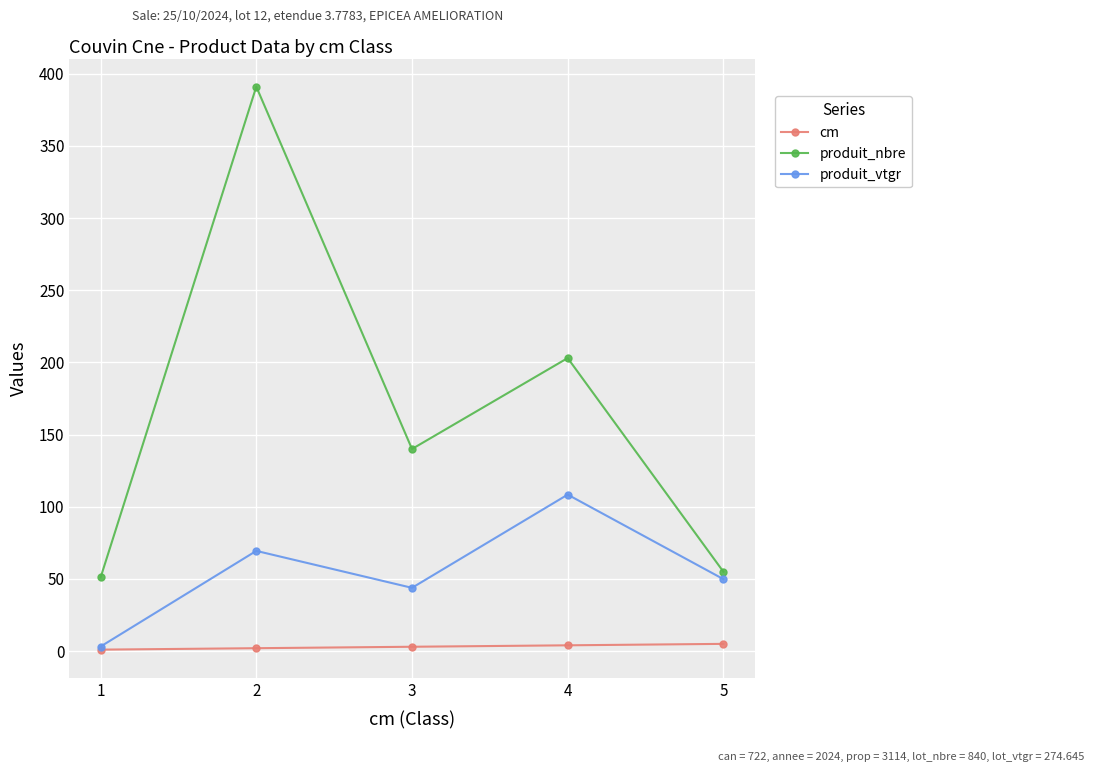

What is the value of the cm point at the 4th from the left?

4.0